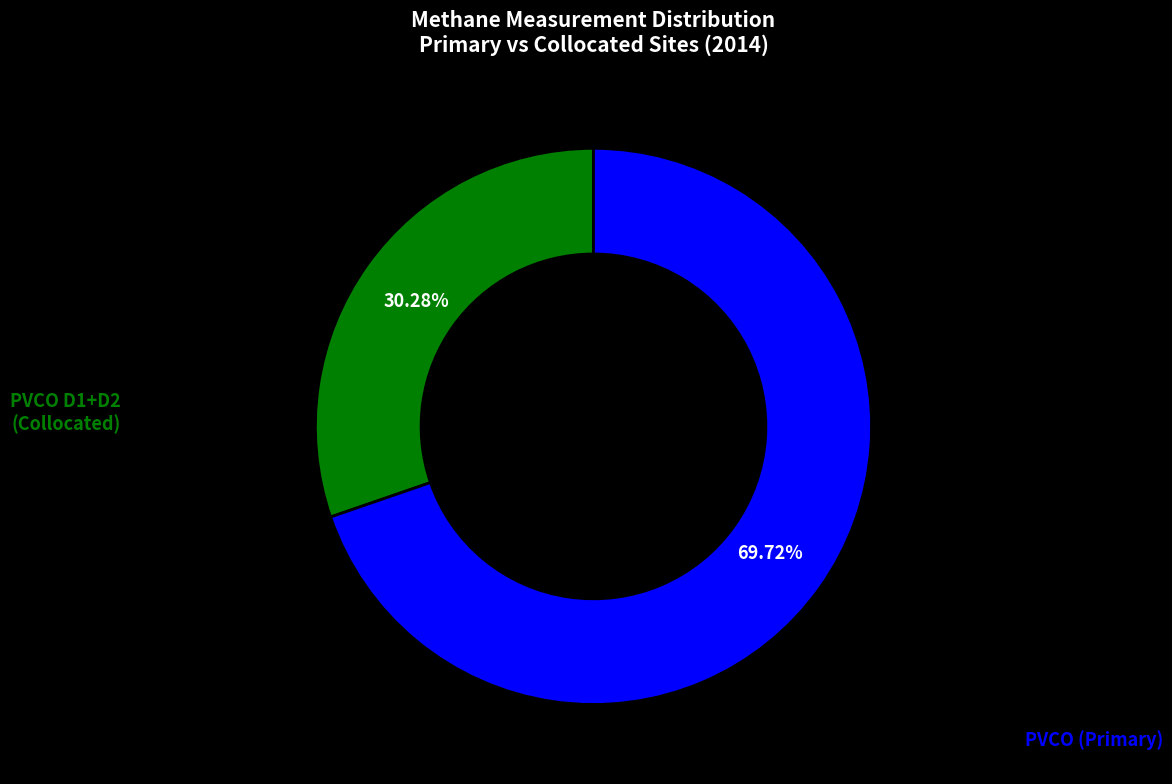

Is there any slice that represents more than half of the pie?

Yes